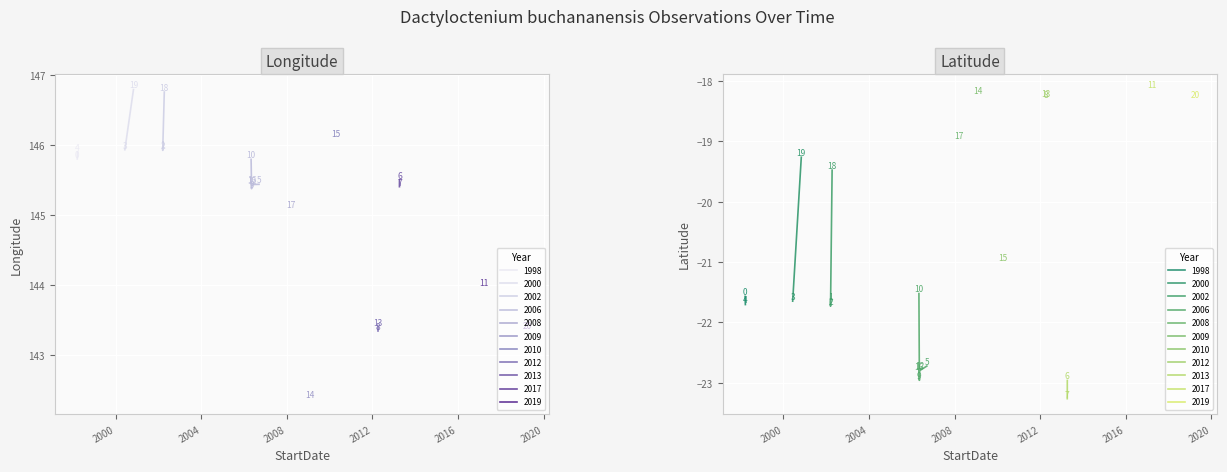

How many data points does each series have?

21